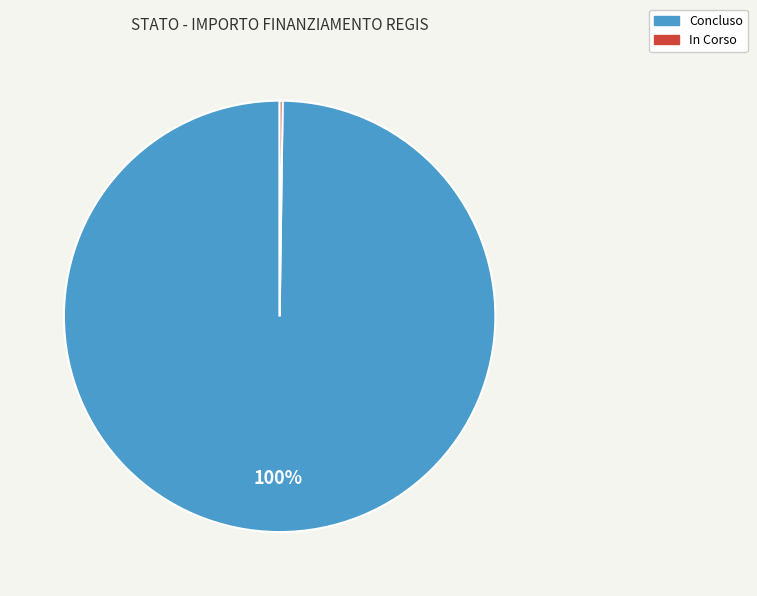

To the nearest percent, what is the average slice percentage?

50%